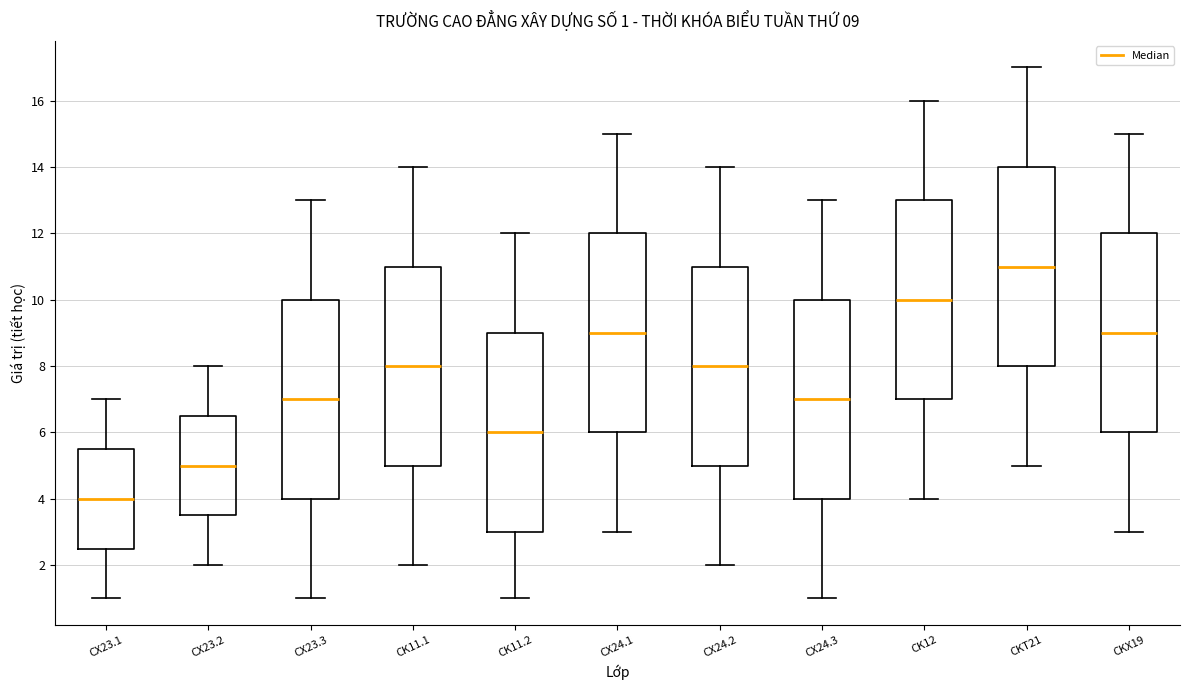

Which box's median line is the lowest?

CX23.1